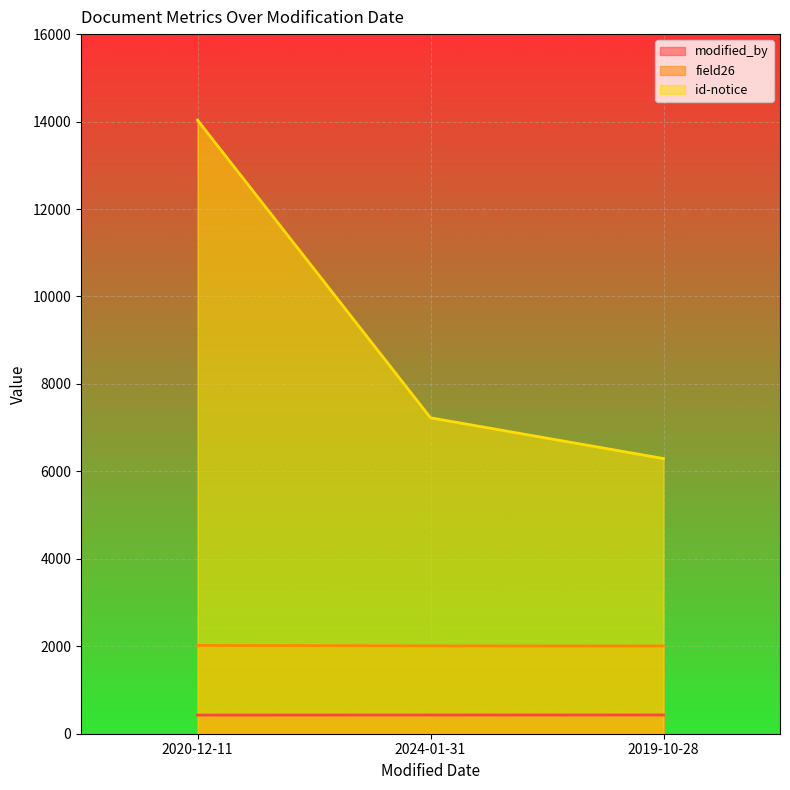

Read the modified_by value at 2020-12-11.

426